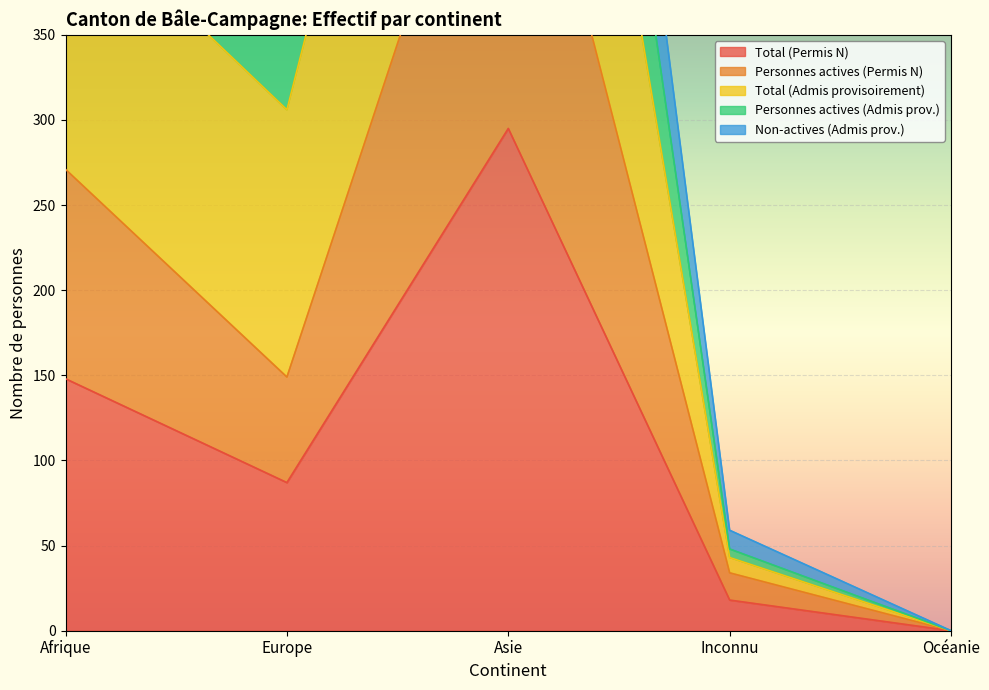

At which category is the sum across all series the highest?

Asie